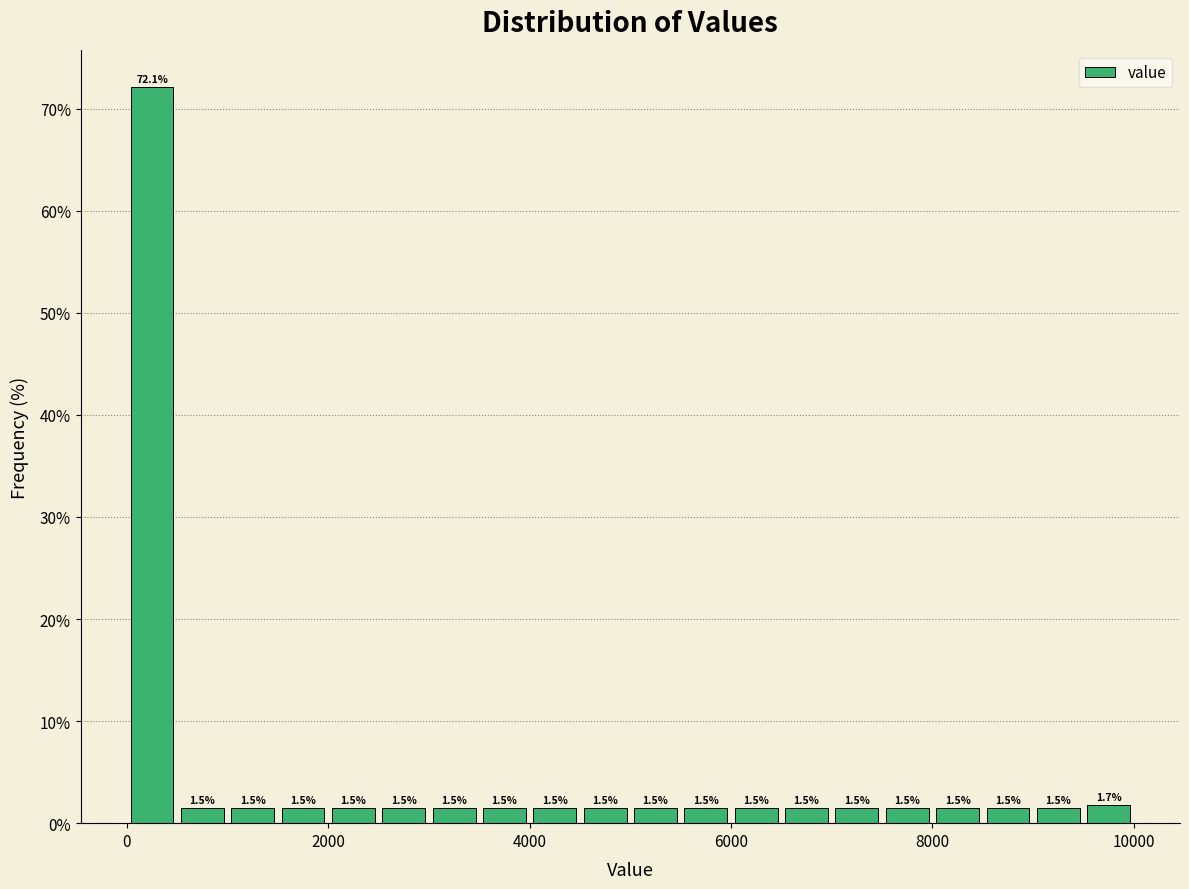

Around what value on the x-axis is the tallest bar? Give the approximate position of its centre, as read against the axis.

200